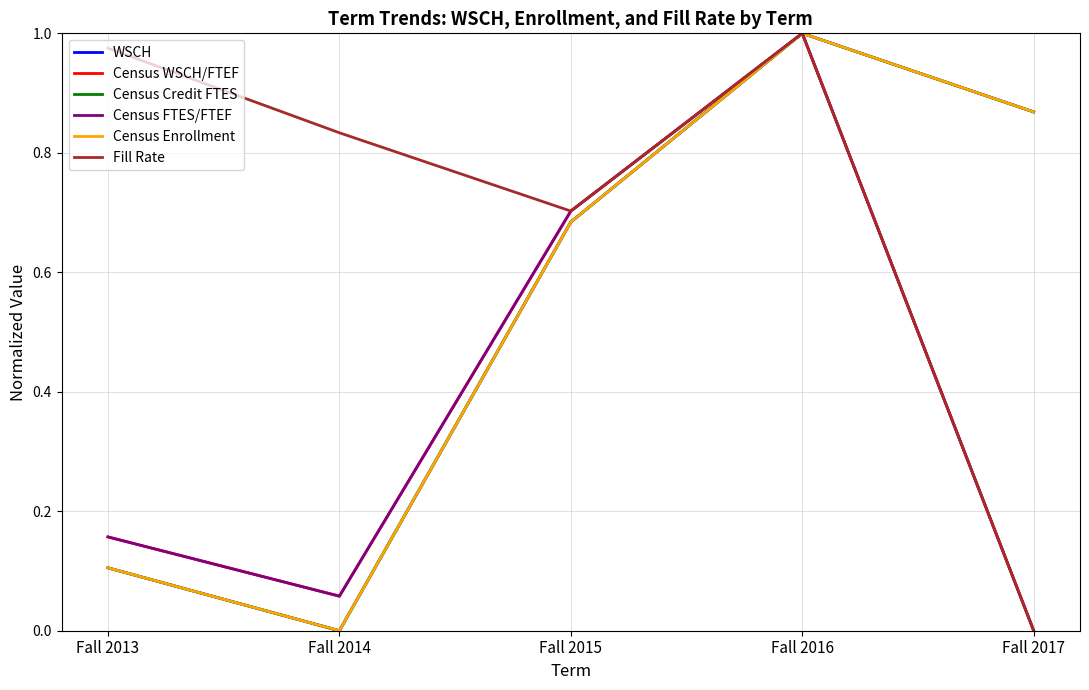

What is the average value of the Census Enrollment series?

0.5